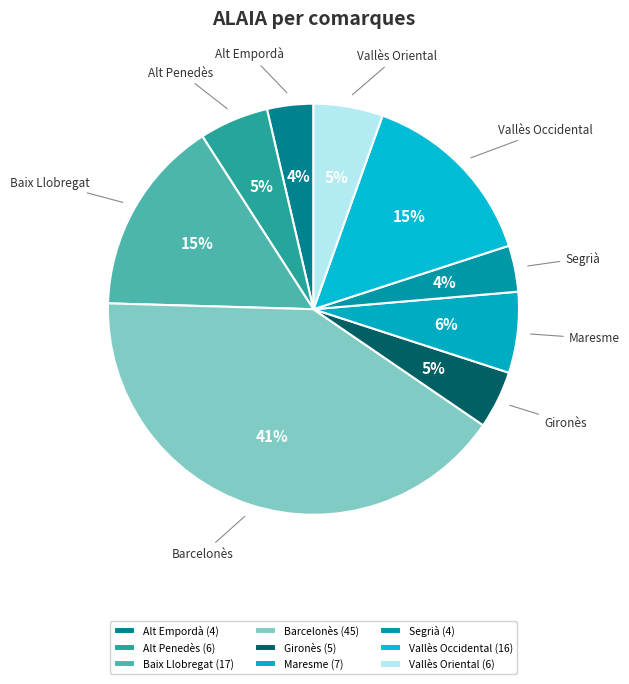

Count the number of slices in the pie.

9